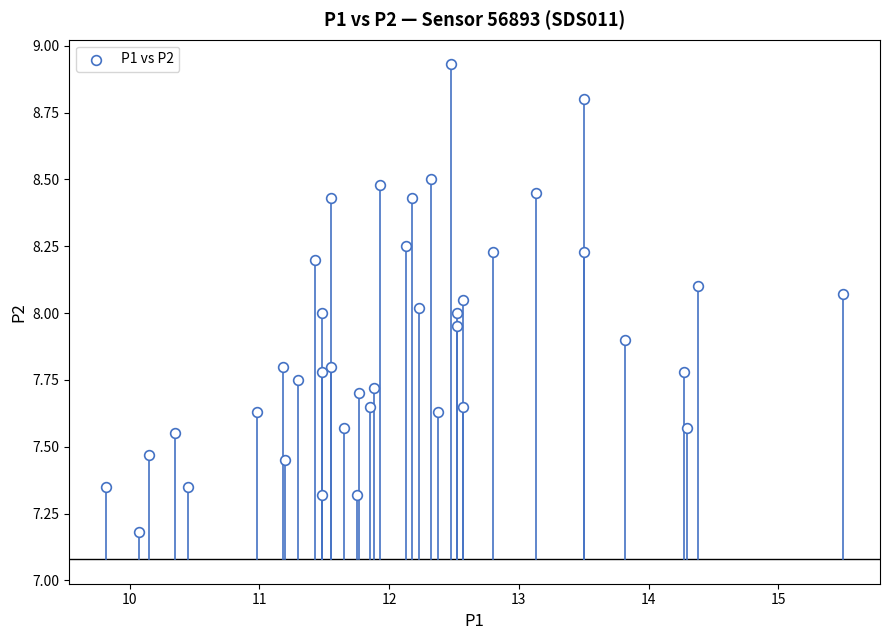

What is the range of X values (max minus min)?

5.7